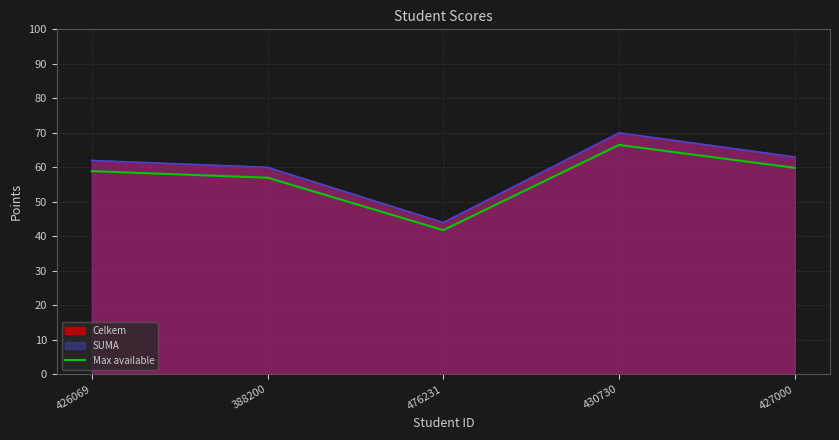

How many points are lower than both their immediate neighbors (excluding endpoints)?

1